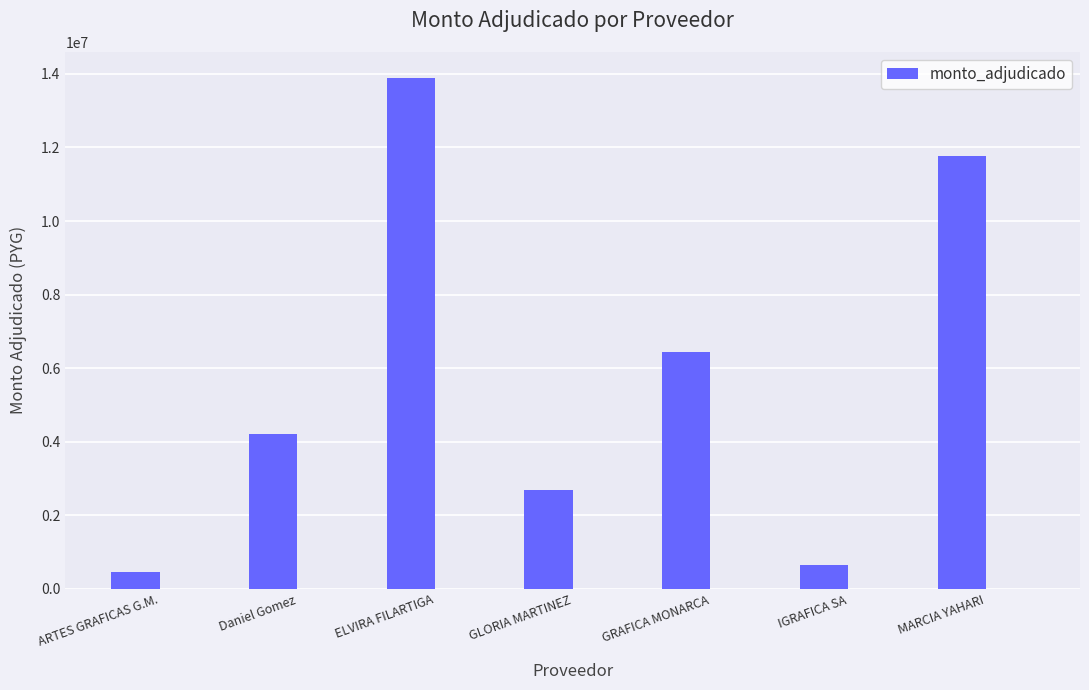

Which label corresponds to the smallest value in the chart?

ARTES GRAFICAS G.M.